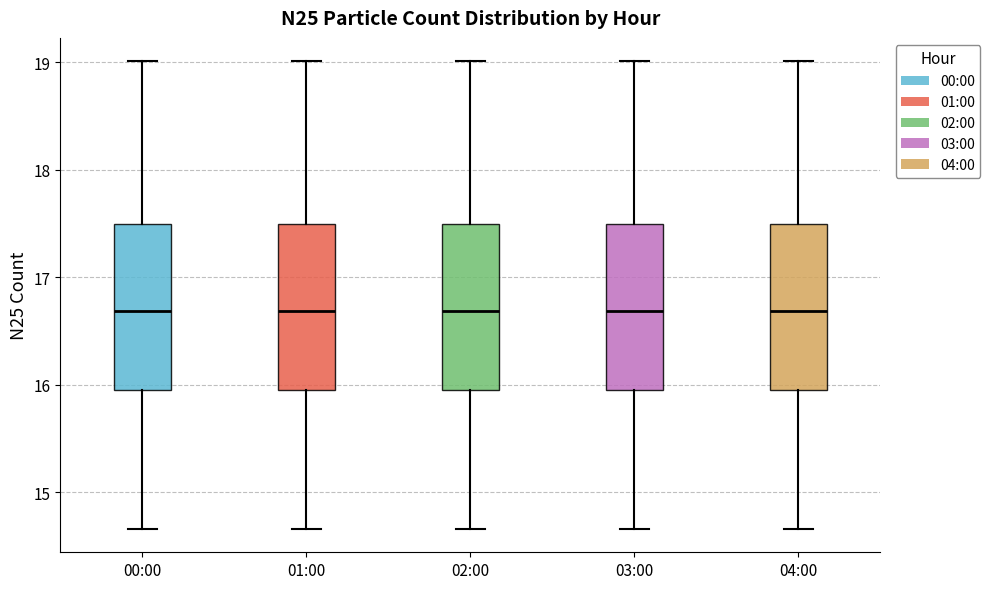

Reading left to right, transcribe this box plot: for each box, give where its median line is, the range the box spans, and where its two whiskers end, as read against the y-axis. The values are not printed on the chart, so give them approximately, as read against the axis.

00:00: median 16.7, box 15.9 to 17.5, whiskers 14.7 to 19.0
01:00: median 16.7, box 15.9 to 17.5, whiskers 14.7 to 19.0
02:00: median 16.7, box 15.9 to 17.5, whiskers 14.7 to 19.0
03:00: median 16.7, box 15.9 to 17.5, whiskers 14.7 to 19.0
04:00: median 16.7, box 15.9 to 17.5, whiskers 14.7 to 19.0